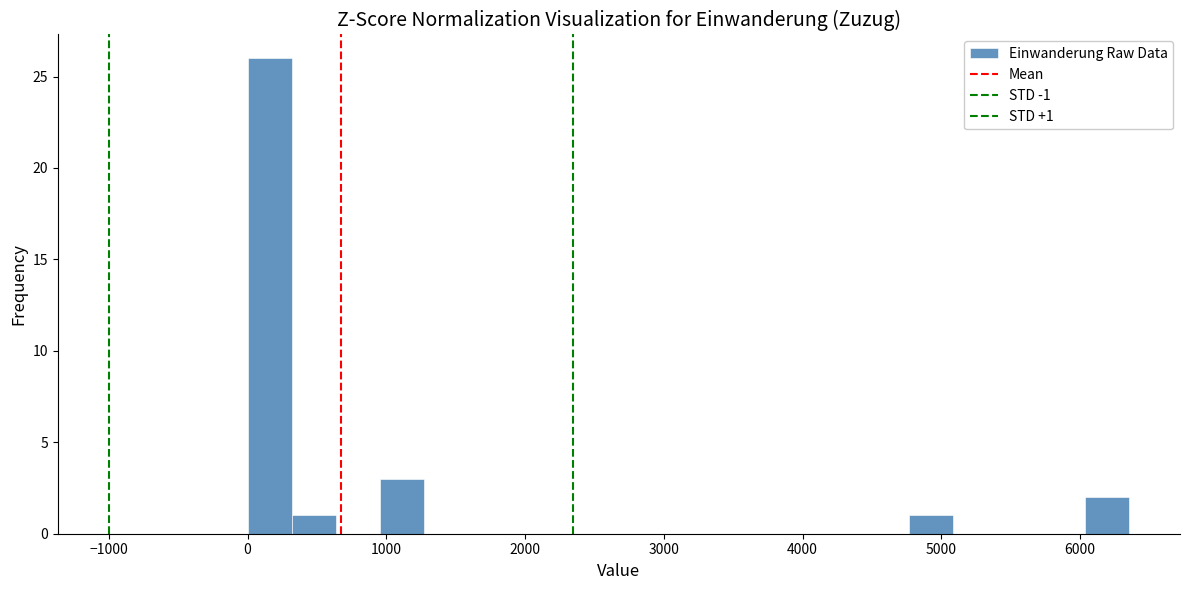

Read against the x-axis, roughly where is the centre of the tallest bar?

200